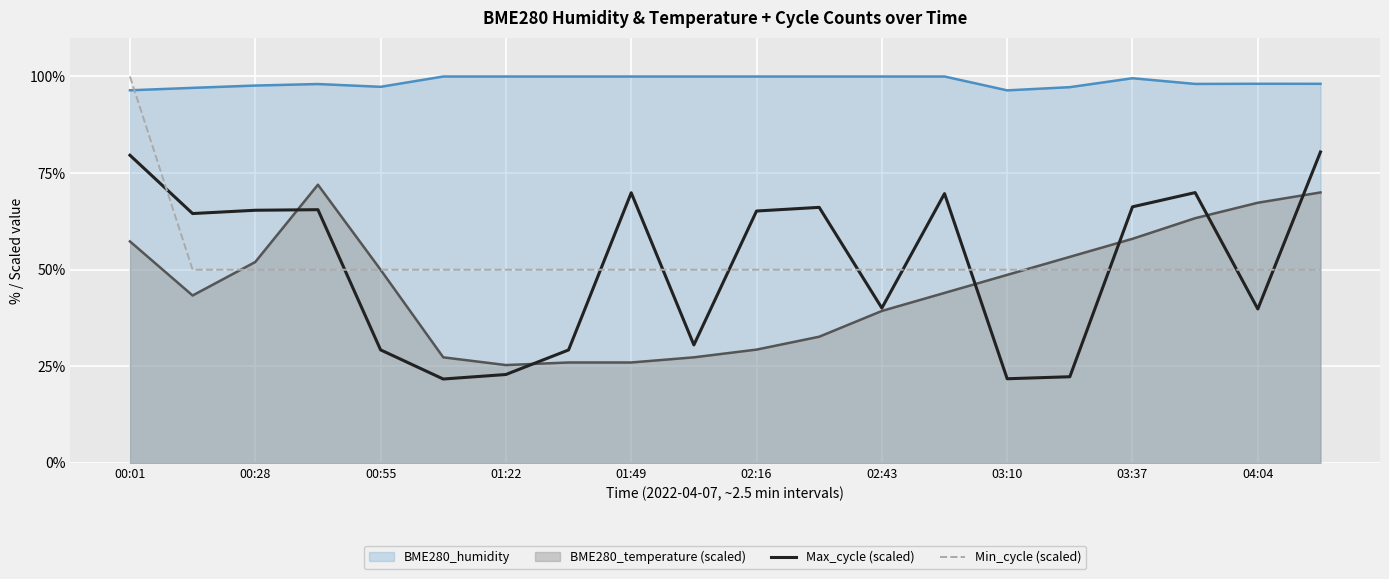

True or false: Max_cycle (scaled) and Min_cycle (scaled) cross at least once.

True